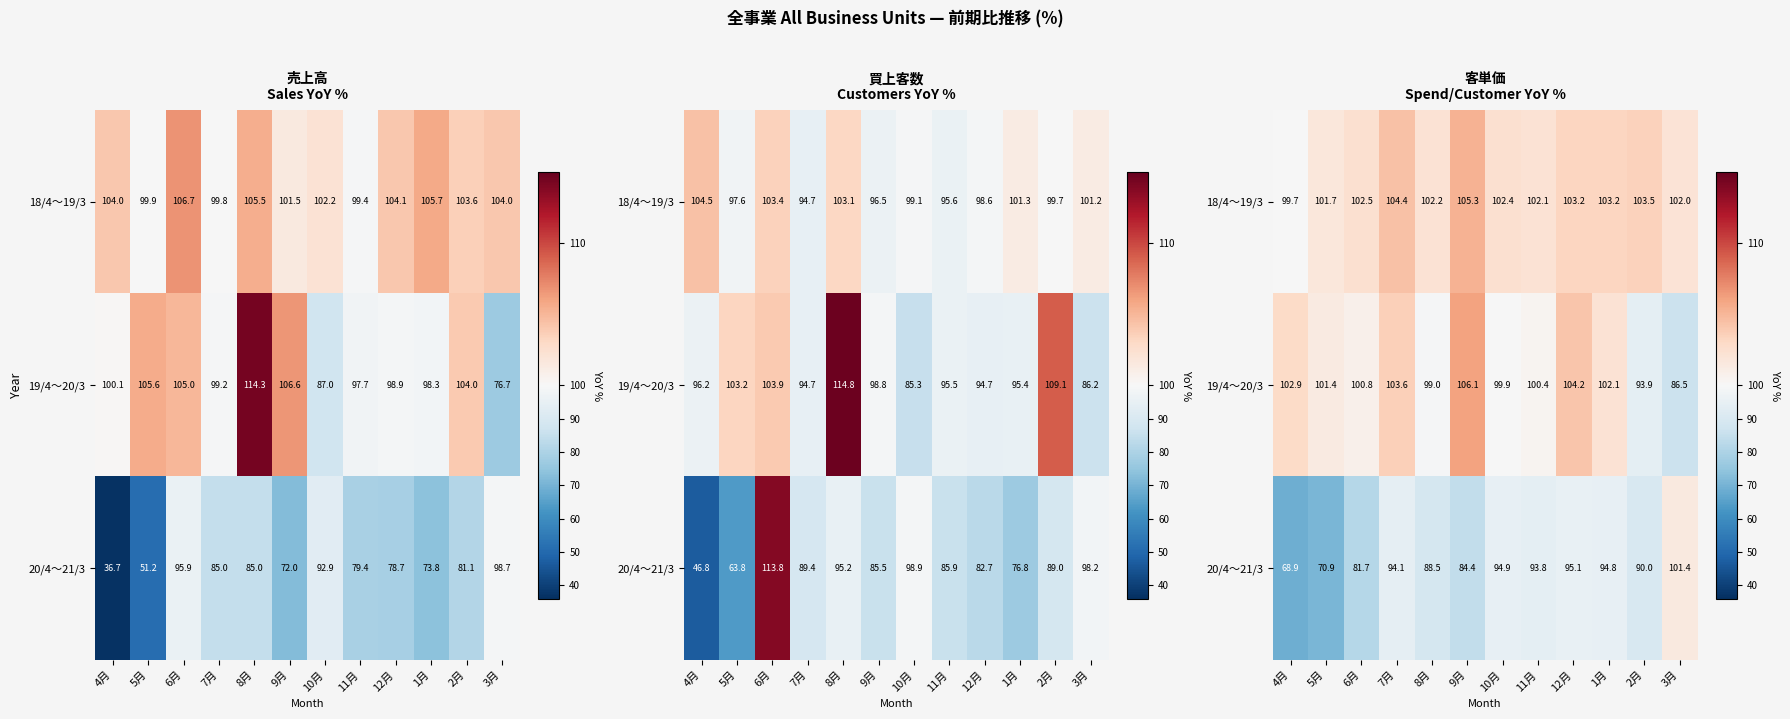

What is the average value of the 18/4～19/3 series?

102.7